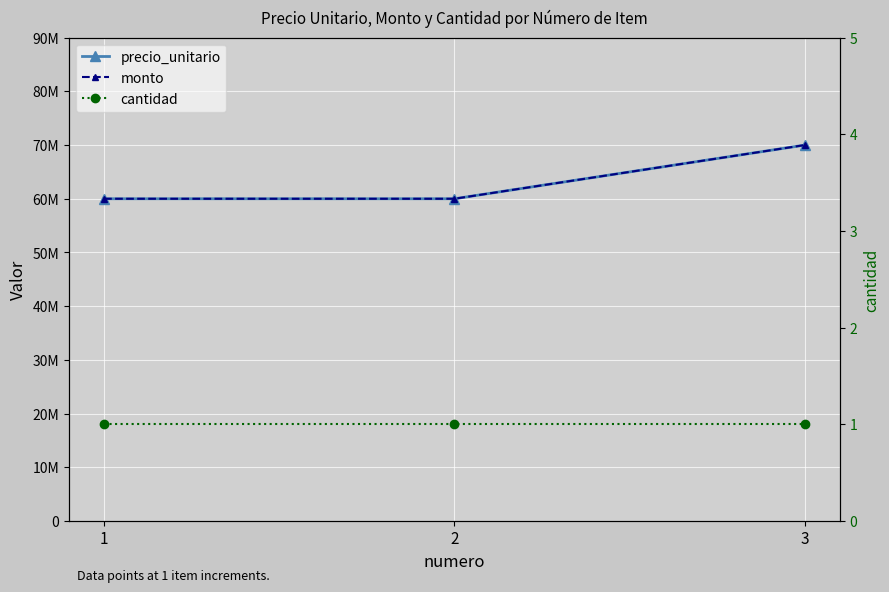

What is the sum of all cantidad values?

3